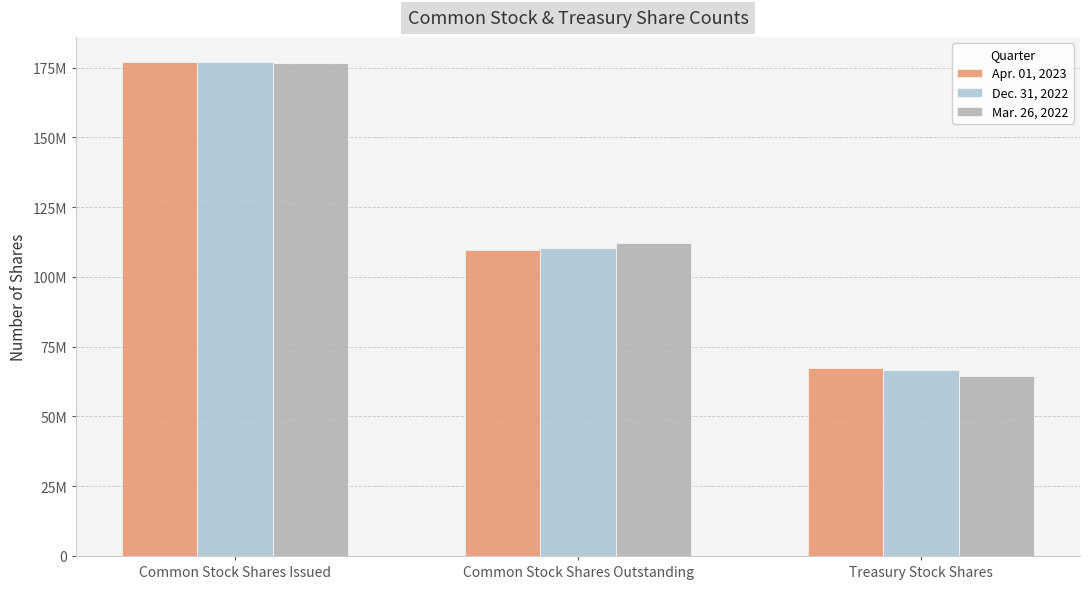

List the series in order of their overall mean, highest first.

Apr. 01, 2023, Dec. 31, 2022, Mar. 26, 2022